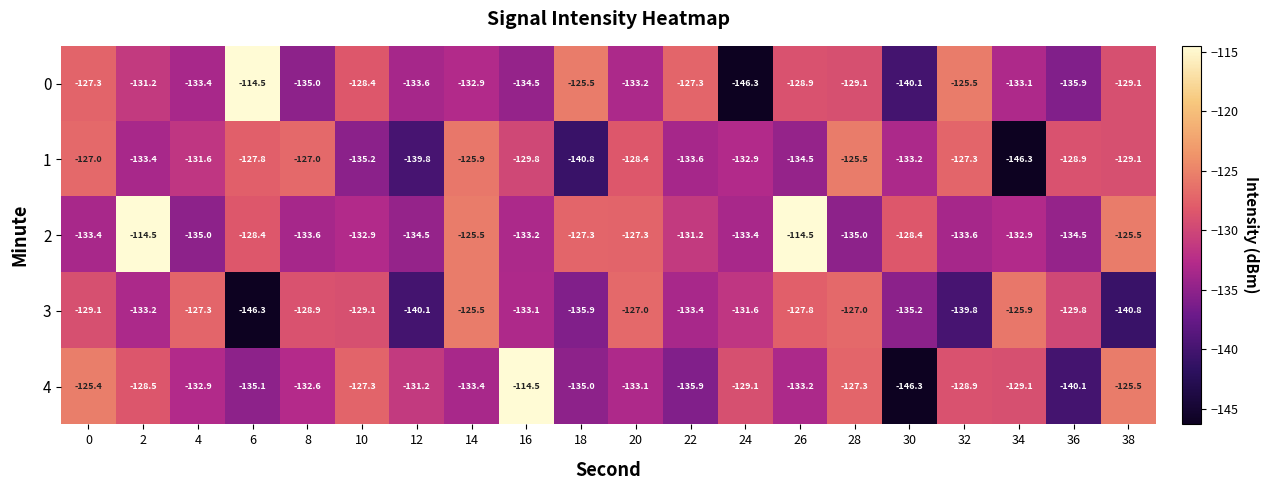

What is the minimum value shown in the chart?

-146.3